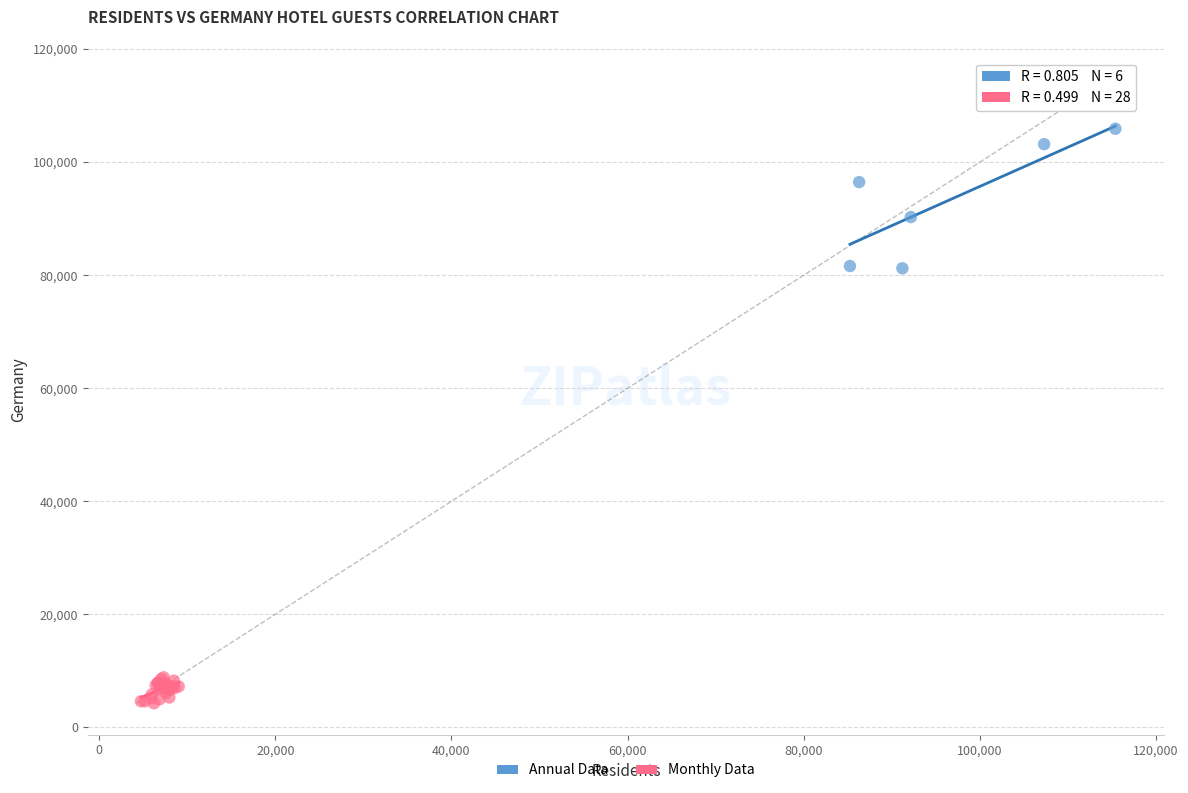

What are all the series names shown in the legend?

Annual Data, Monthly Data